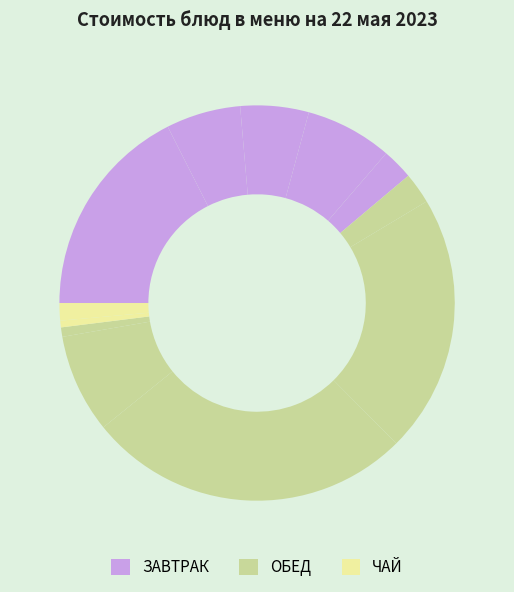

Count the number of slices in the pie.

12